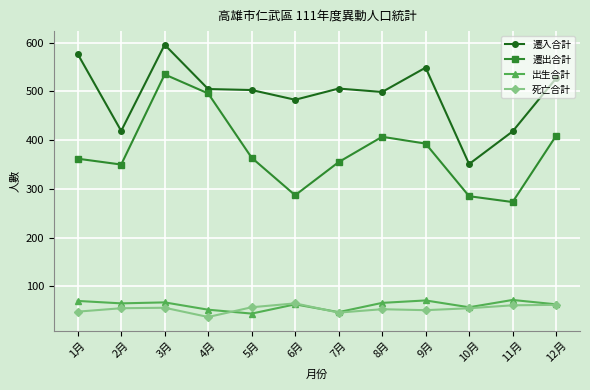

Which label corresponds to the largest value in the chart?

3月